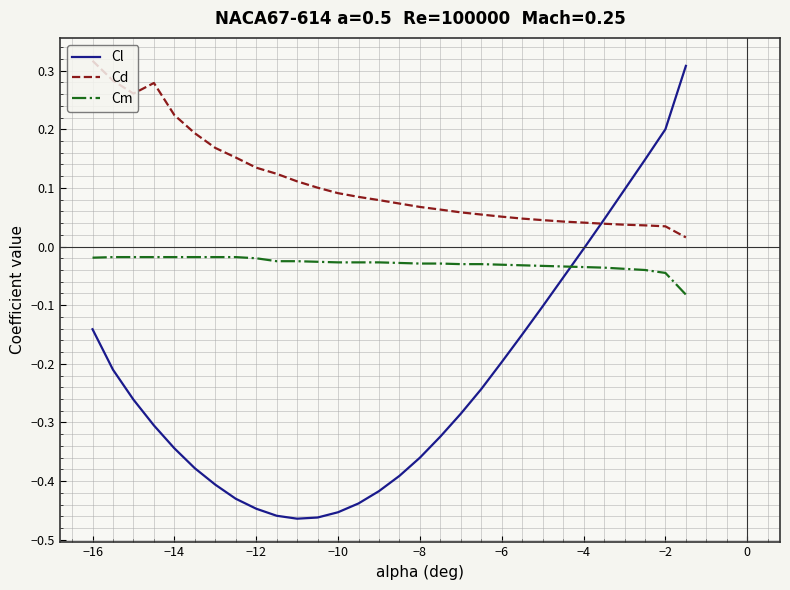

Which series ends up on top after the final intersection of Cm and Cl?

Cl